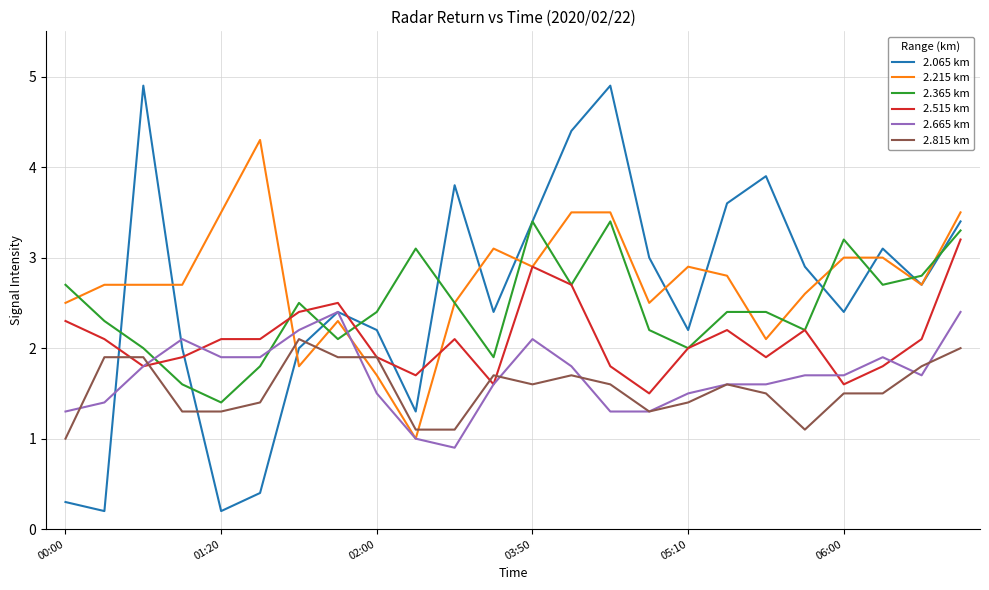

What is the minimum value shown in the chart?

0.2